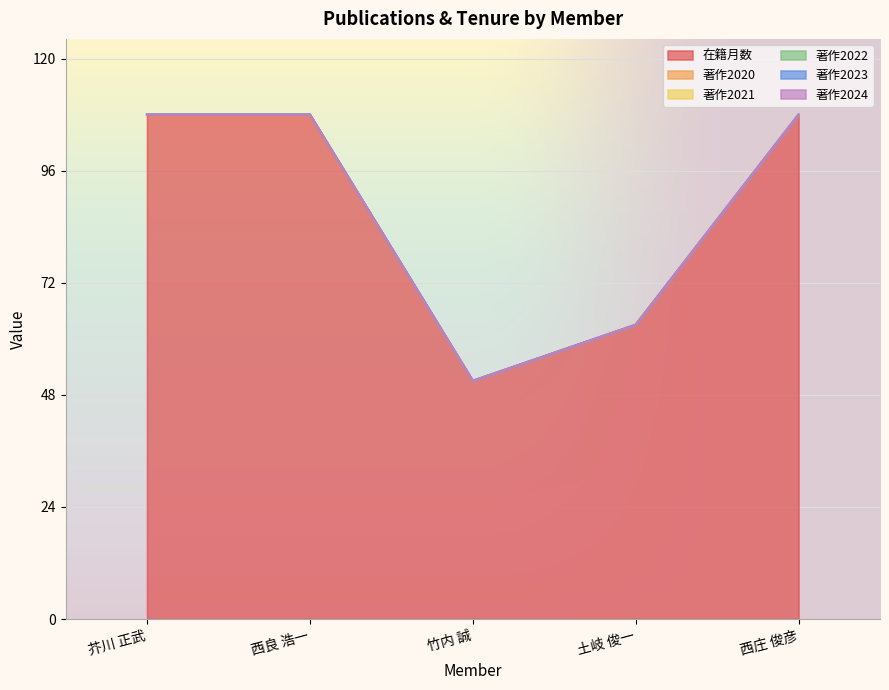

Is the value of 在籍月数 at 西庄 俊彦 greater than the value of 著作2021 at 西良 浩一?

Yes